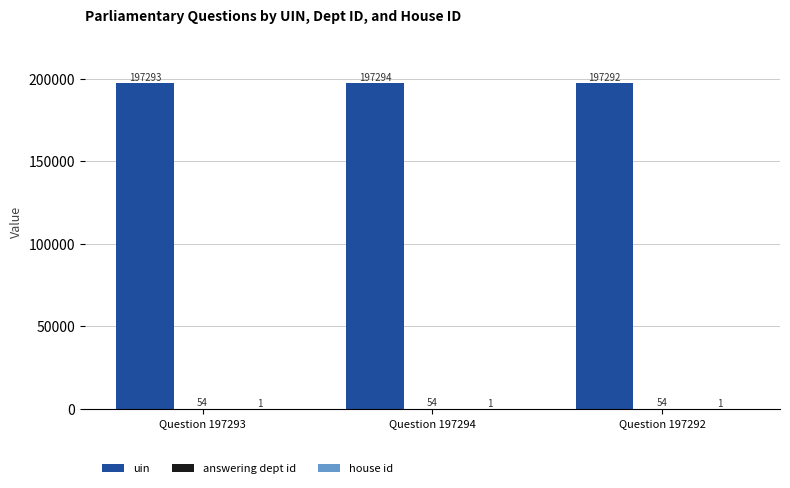

At which label is uin closest to 197293?

Question 197293